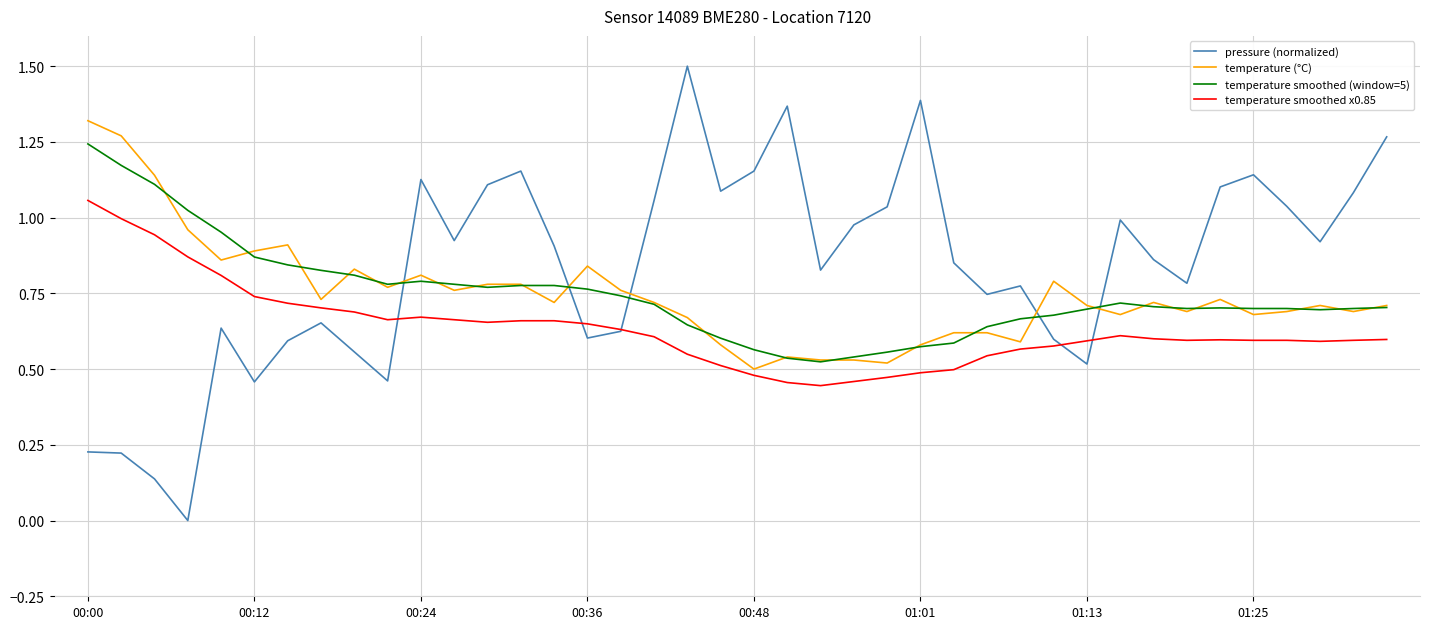

True or false: temperature smoothed x0.85 and temperature (°C) cross at least once.

False